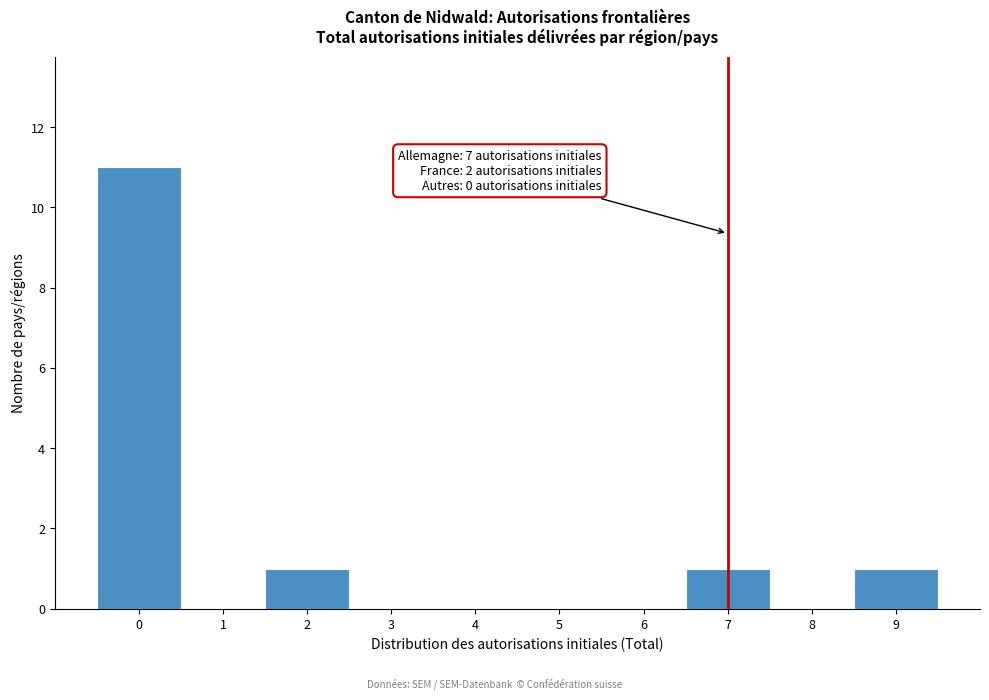

Which range on the x-axis has the tallest bar?

-0.5 to 0.5